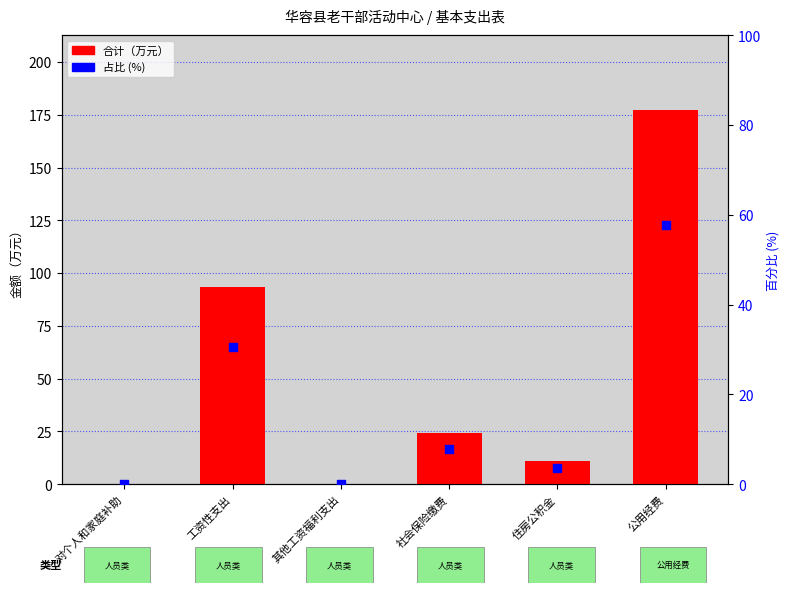

Which series has the widest spread of Y values?

合计